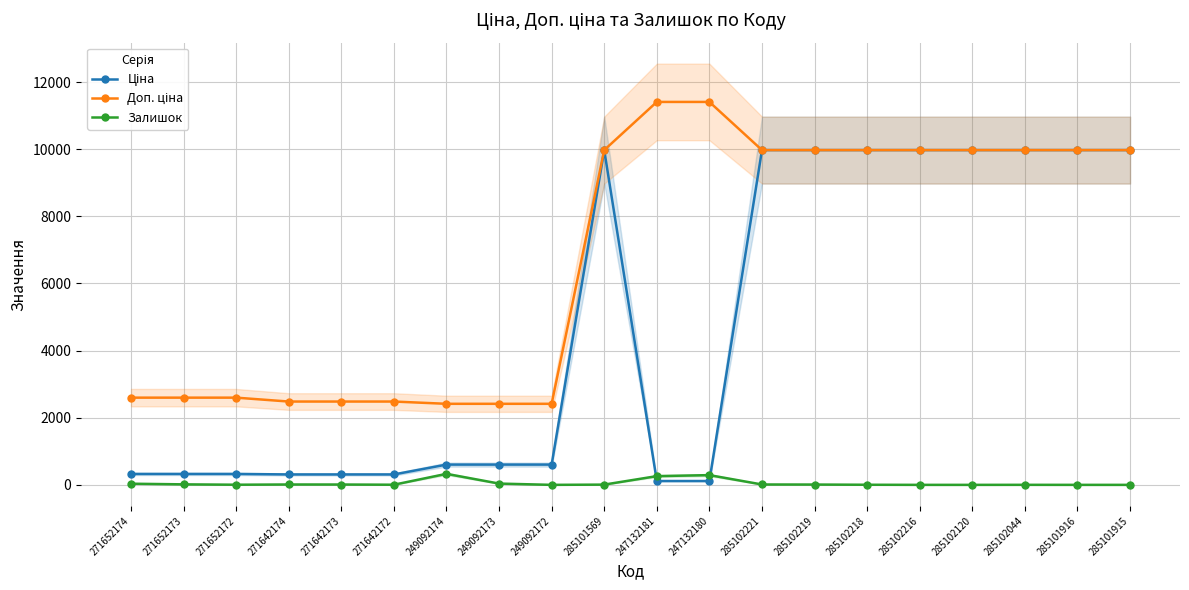

Which series changed the most between 271652174 and 285102044?

Ціна